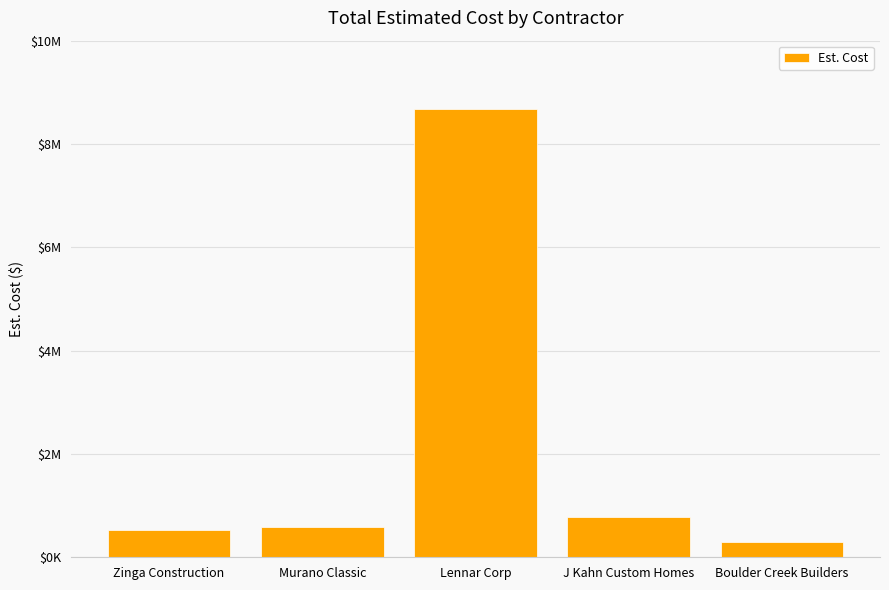

Does the chart contain stacked bars?

No